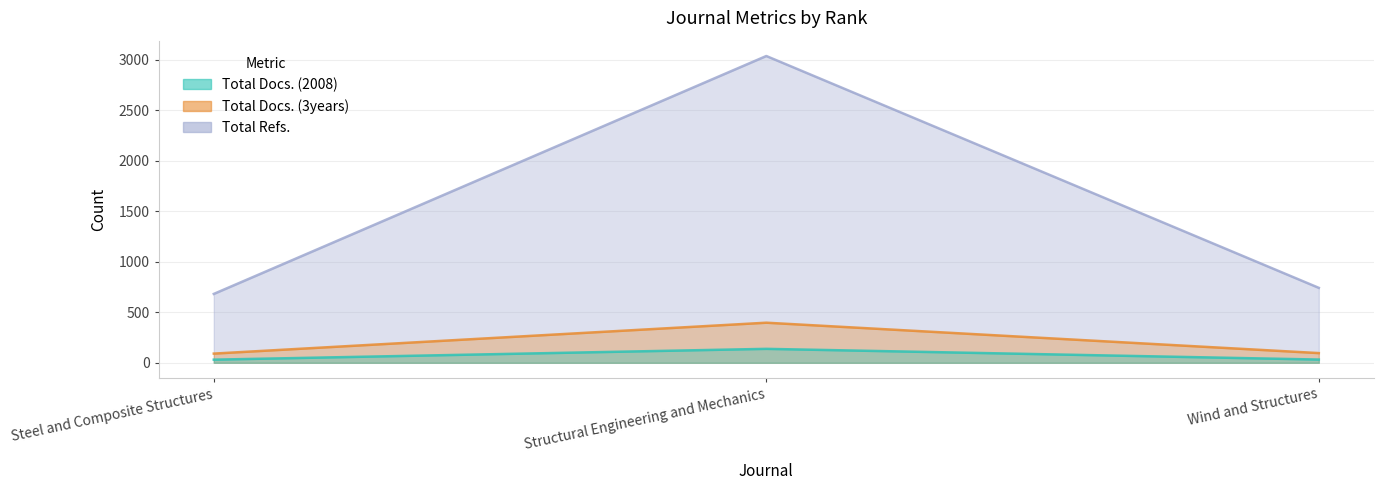

What is the value of the Total Refs. point at the 2nd from the left?

3038